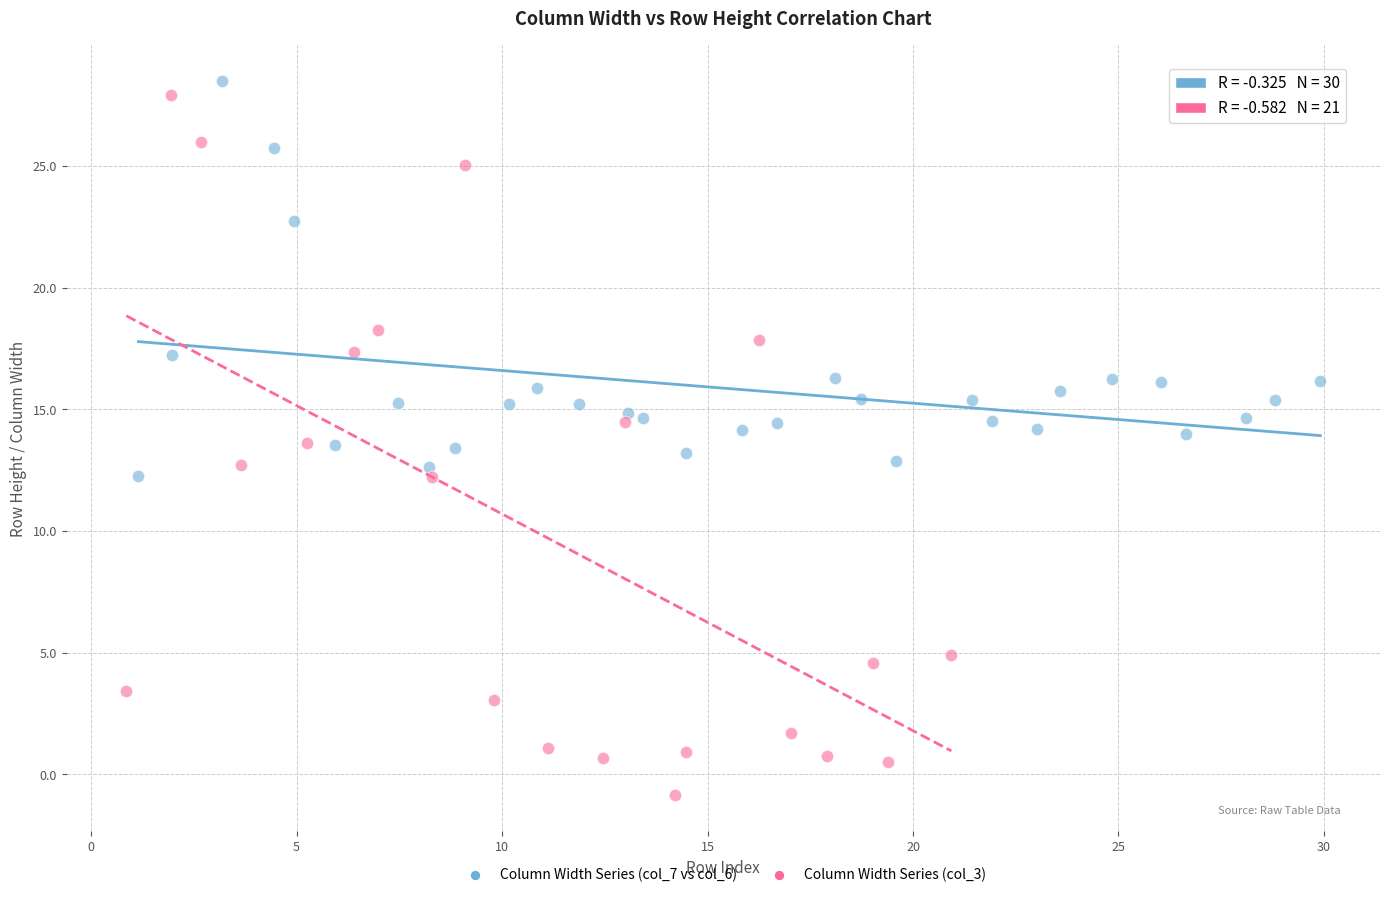

Which series contains the lowest Y value?

Column Width Series (col_3)